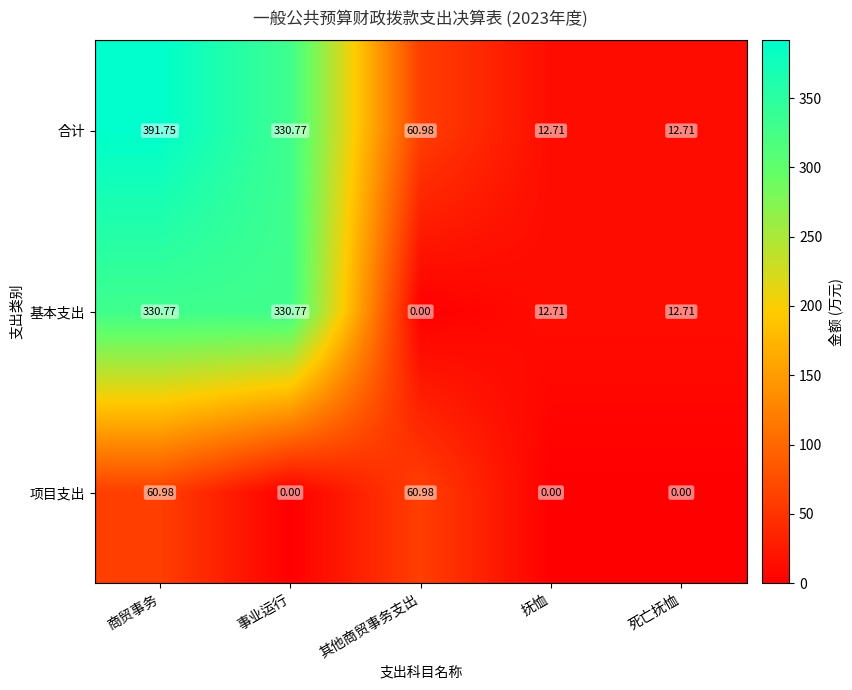

Rank the series by their average value, from highest to lowest.

合计, 基本支出, 项目支出